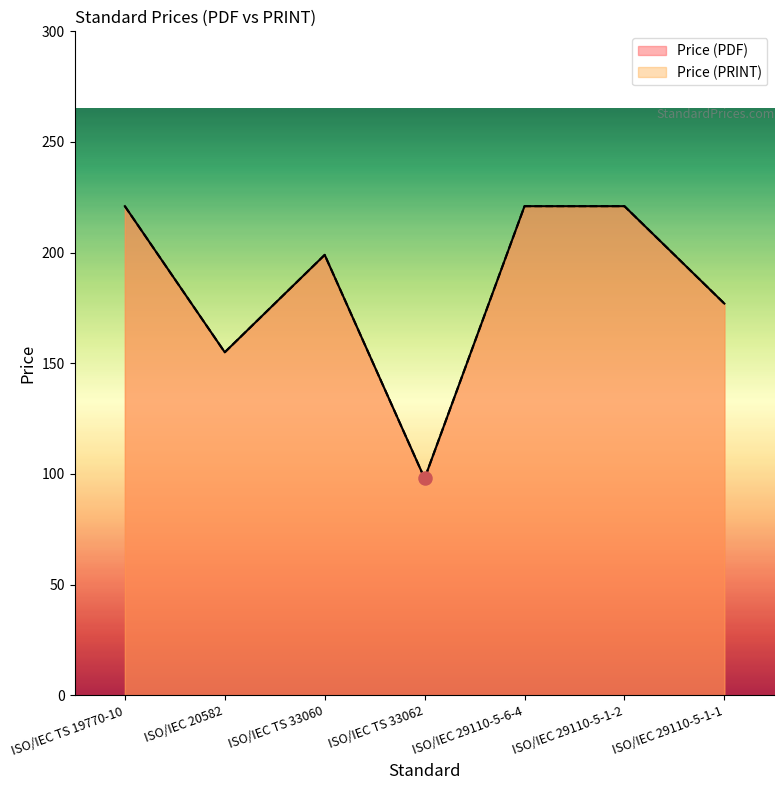

Which series reaches the minimum Y coordinate?

Price (PDF)